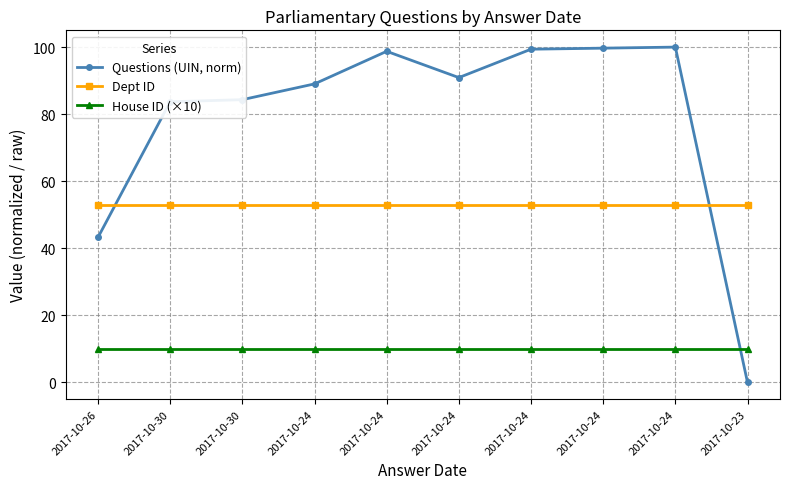

Between 2017-10-24 and 2017-10-23, which series saw the biggest shift?

Questions (UIN, norm)